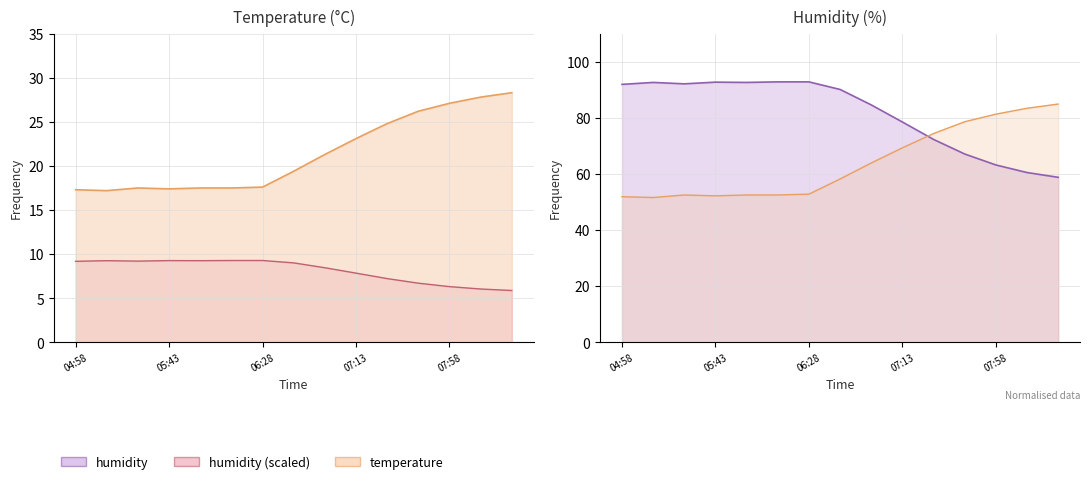

True or false: temperature has a value of 28.9 at 05:13.

False